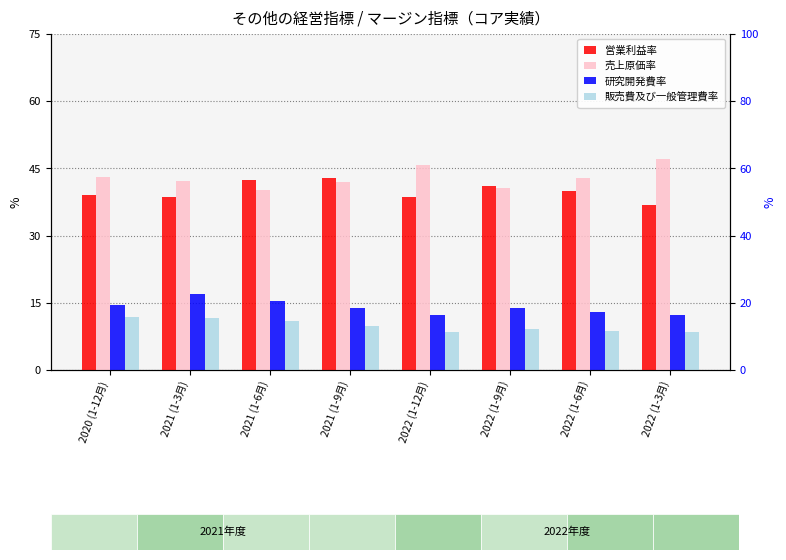

What position from the right is 2022 (1-9月)?

3